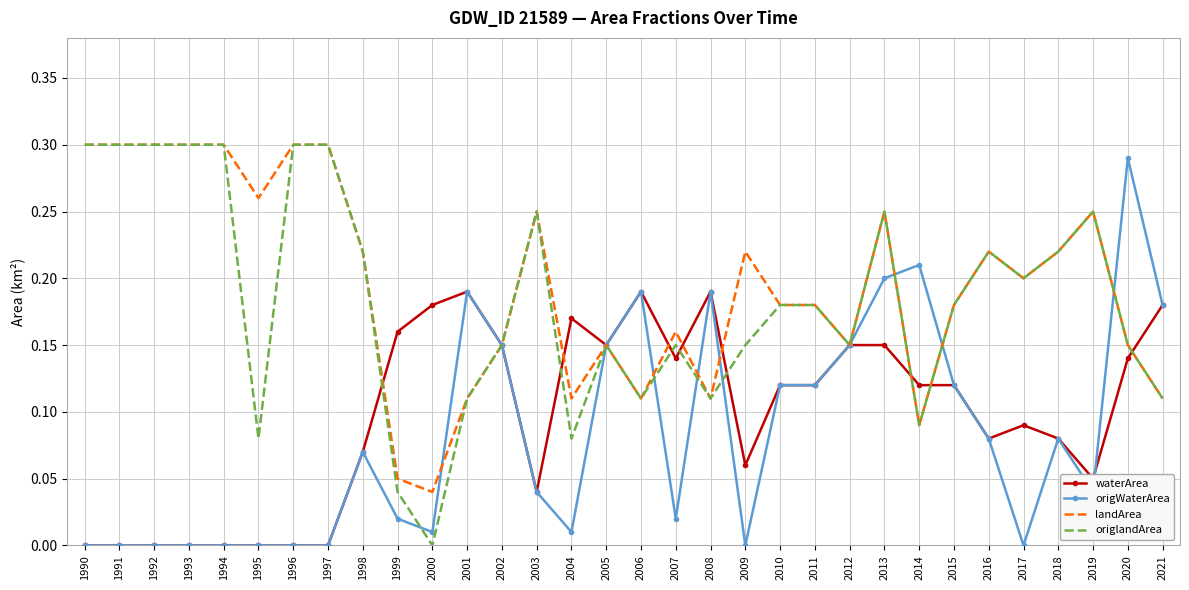

At which category is the sum across all series the highest?

2013